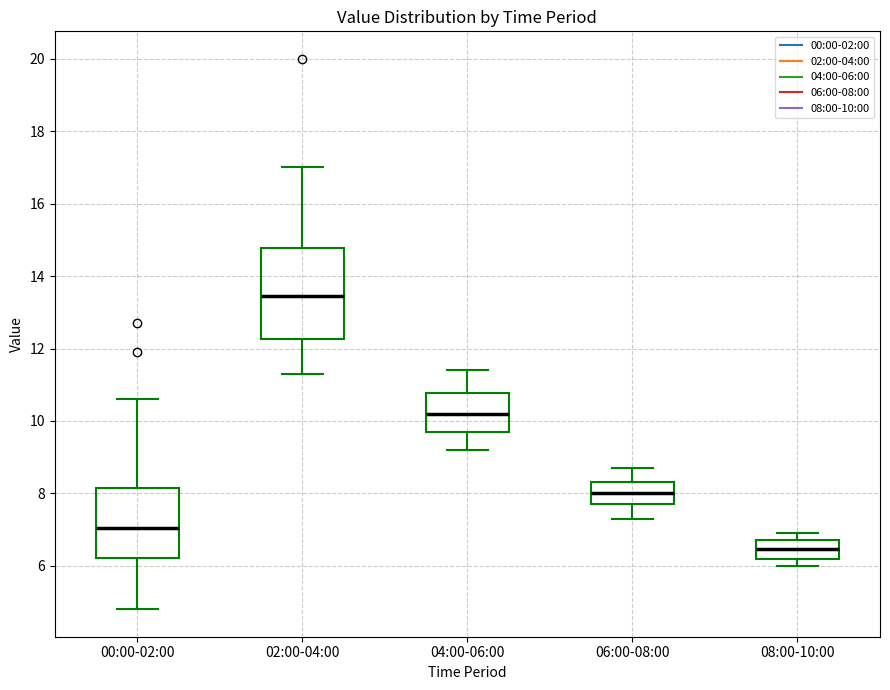

Reading left to right, read every box against the y-axis: the position of its median line, the range the box covers, and the ends of its whiskers. The values are not printed on the chart, so give them approximately, as read against the axis.

00:00-02:00: median 7.0, box 6.2 to 8.2, whiskers 4.8 to 10.6
02:00-04:00: median 13.4, box 12.2 to 14.8, whiskers 11.4 to 17.0
04:00-06:00: median 10.2, box 9.8 to 10.8, whiskers 9.2 to 11.4
06:00-08:00: median 8.0, box 7.8 to 8.4, whiskers 7.4 to 8.8
08:00-10:00: median 6.4, box 6.2 to 6.8, whiskers 6.0 to 7.0